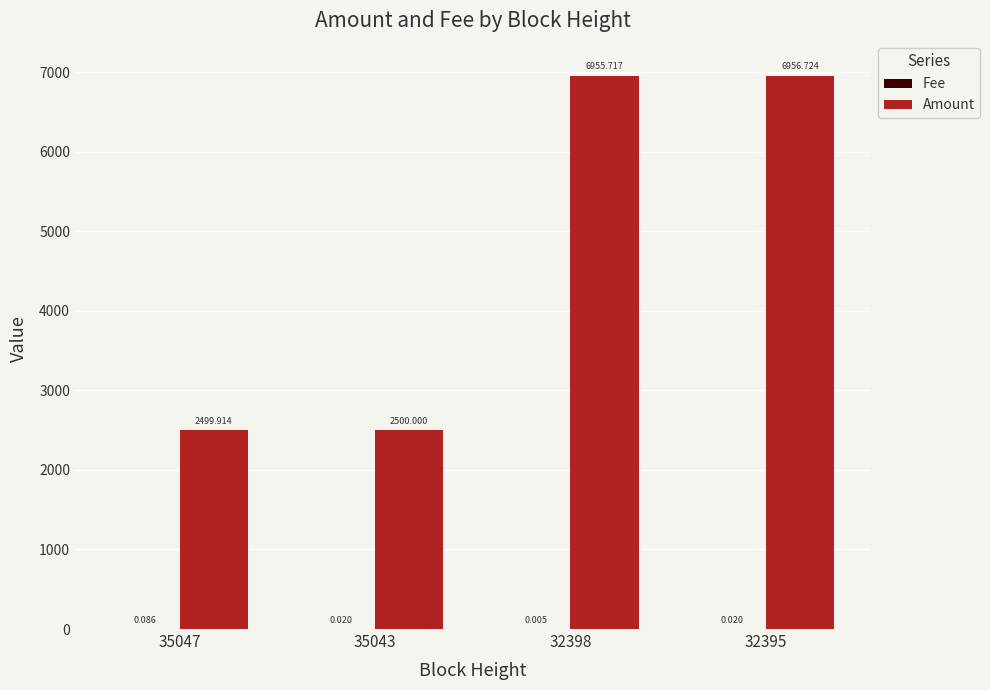

Which series changed the most between 35043 and 32395?

Amount